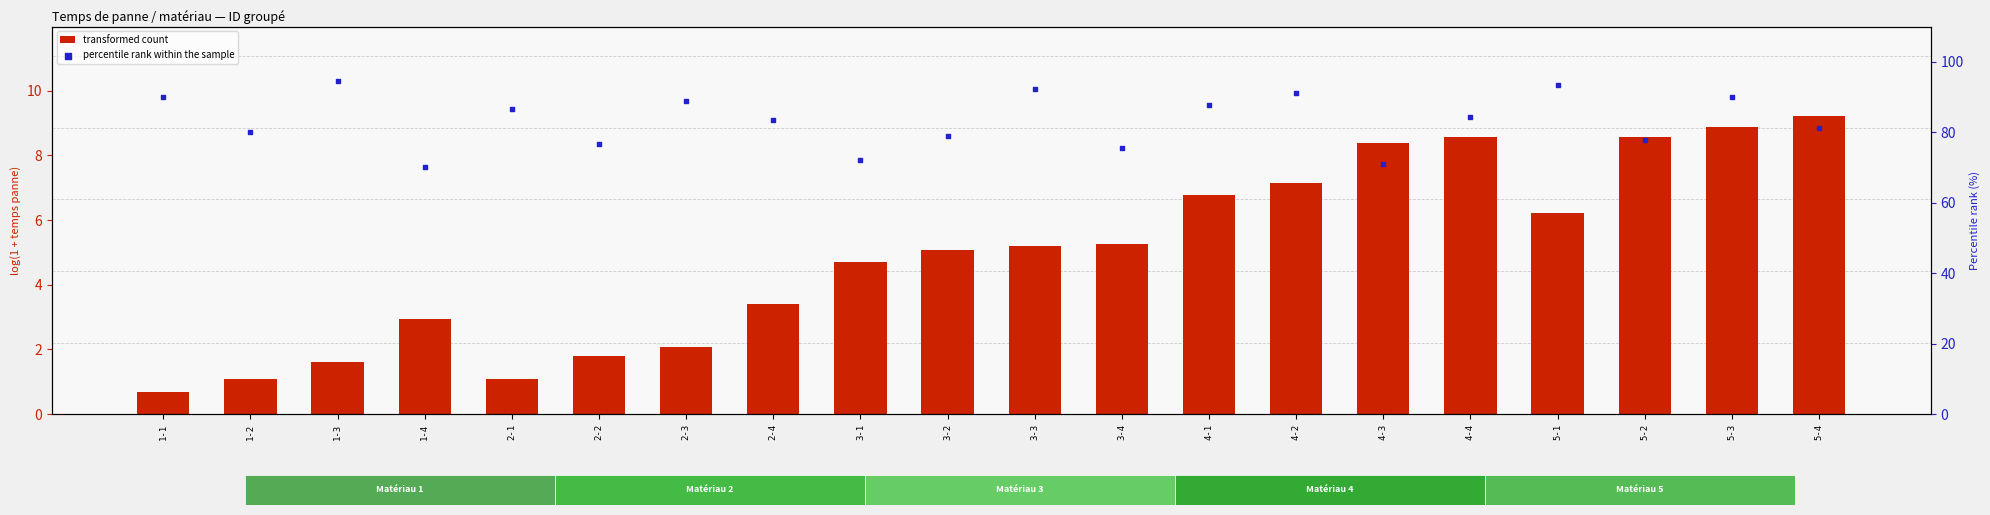

Which series reaches the maximum Y coordinate?

percentile rank within the sample